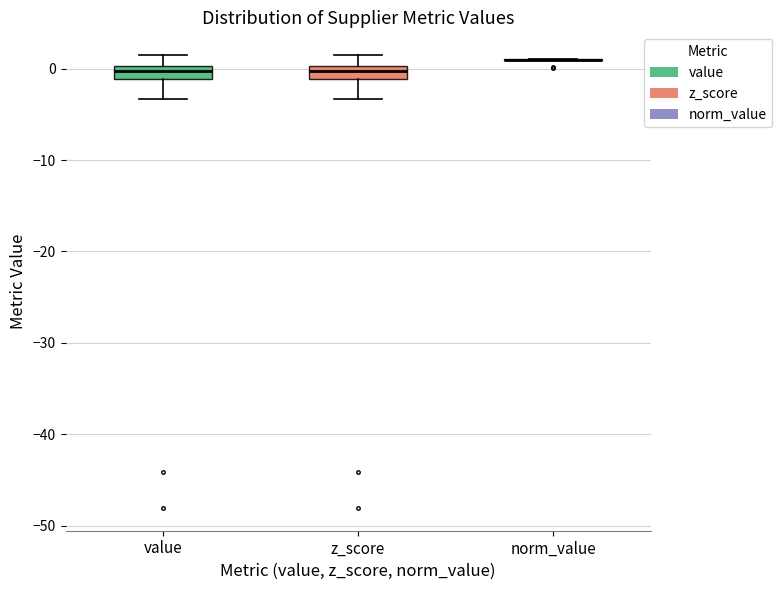

Reading left to right, read every box against the y-axis: the position of its median line, the range the box covers, and the ends of its whiskers. The values are not printed on the chart, so give them approximately, as read against the axis.

value: median 0 (inside the box), box -1 to 0, whiskers -3 to 1
z_score: median 0 (inside the box), box -1 to 0, whiskers -3 to 1
norm_value: box collapsed to a line at 1, whiskers 1 to 1